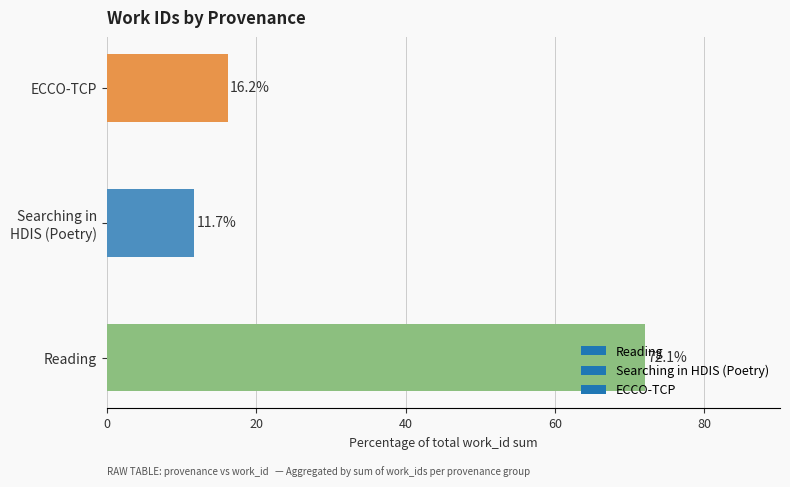

List the labels in order of value, smallest first.

Searching in
HDIS (Poetry), ECCO-TCP, Reading